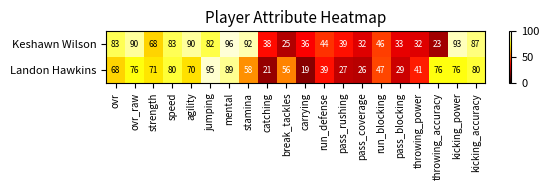

What is the difference between the maximum and minimum values in the Landon Hawkins series?

76